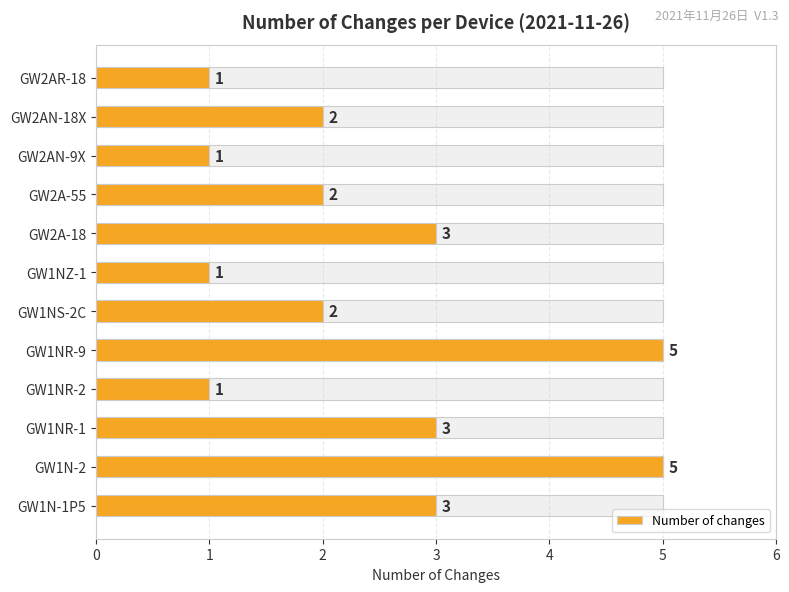

What is the smallest value displayed?

1